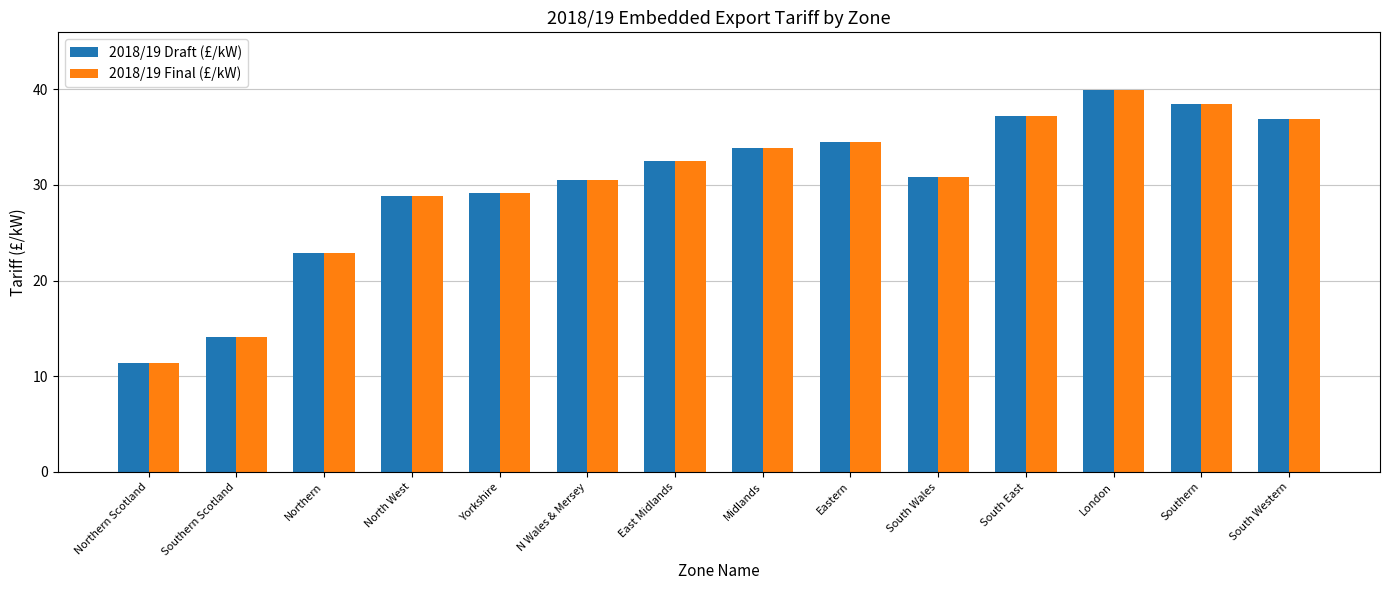

True or false: 2018/19 Draft (£/kW) has a value of 10.8 at South Western.

False